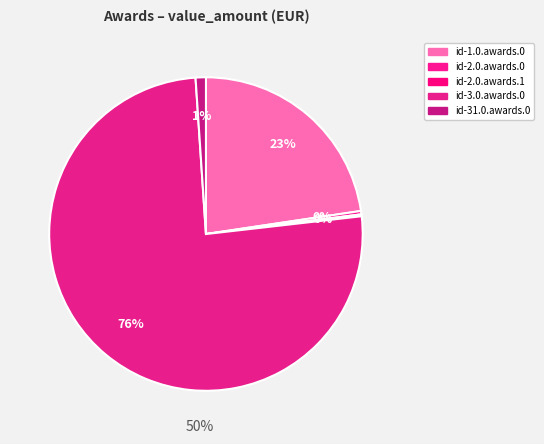

Is the sum of id-31.0.awards.0 and id-3.0.awards.0 greater than half?

Yes